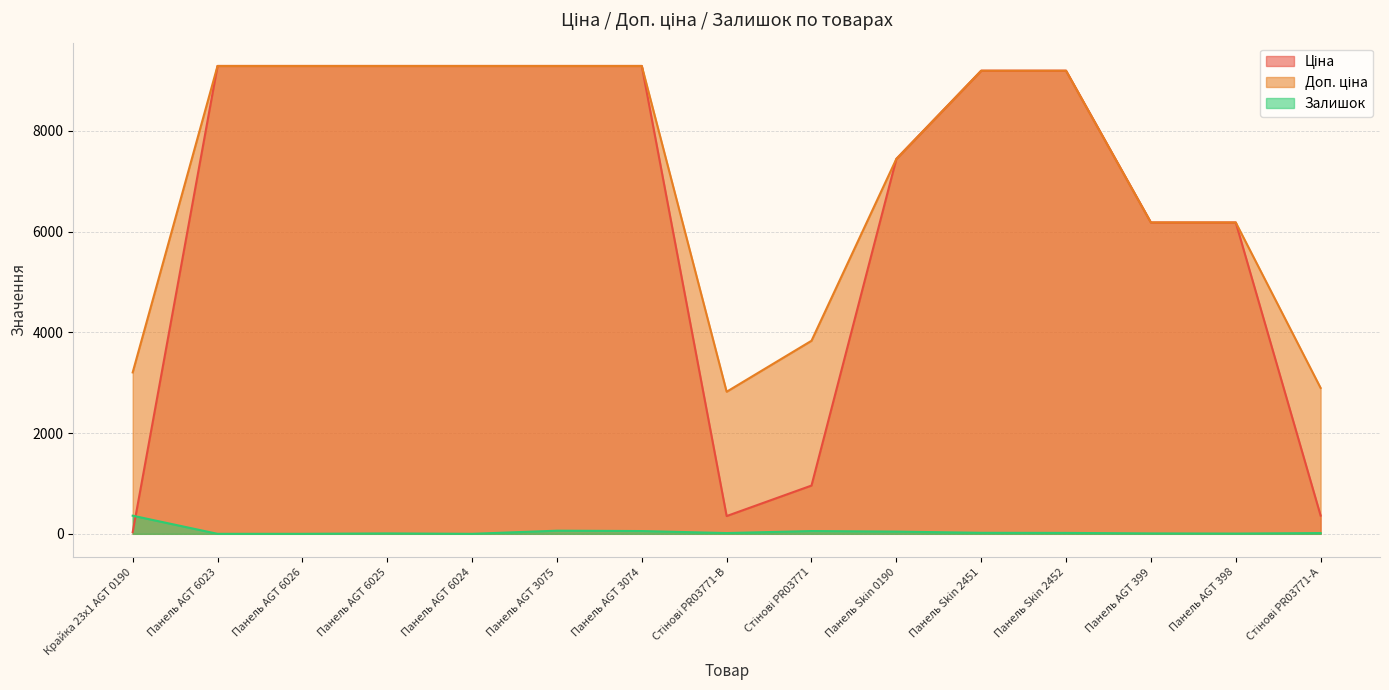

Rank the series by their maximum value, from highest to lowest.

Ціна, Доп. ціна, Залишок